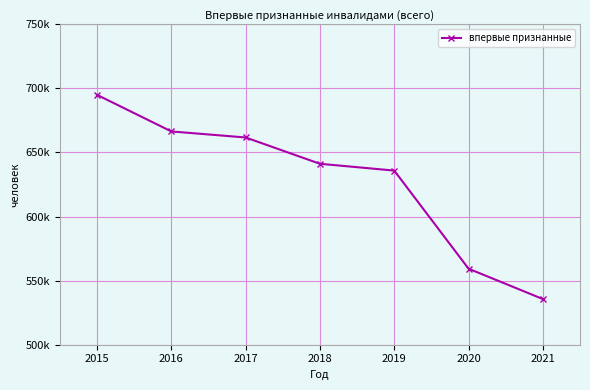

What is the greatest value displayed?

694977